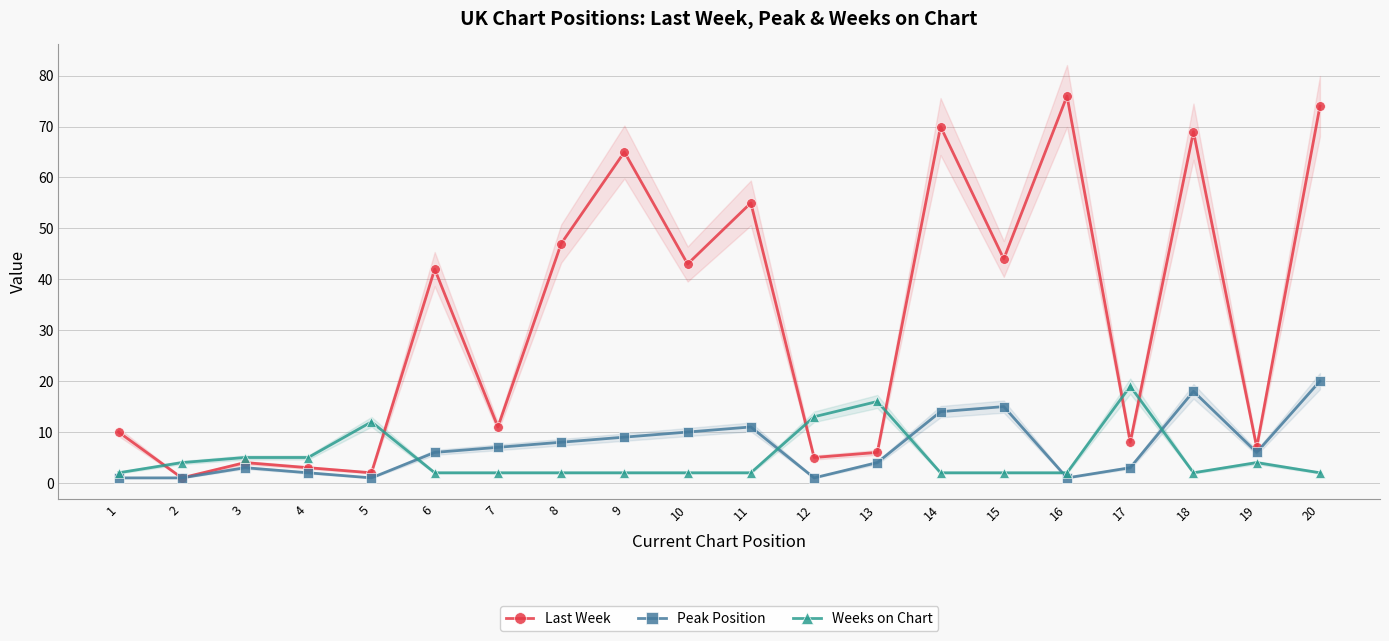

What is the sum of all Peak Position values?

141